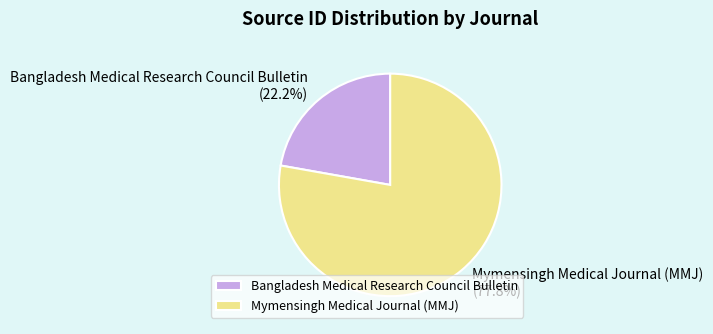

Between Bangladesh Medical Research Council Bulletin and Mymensingh Medical Journal (MMJ), which is larger?

Mymensingh Medical Journal (MMJ)